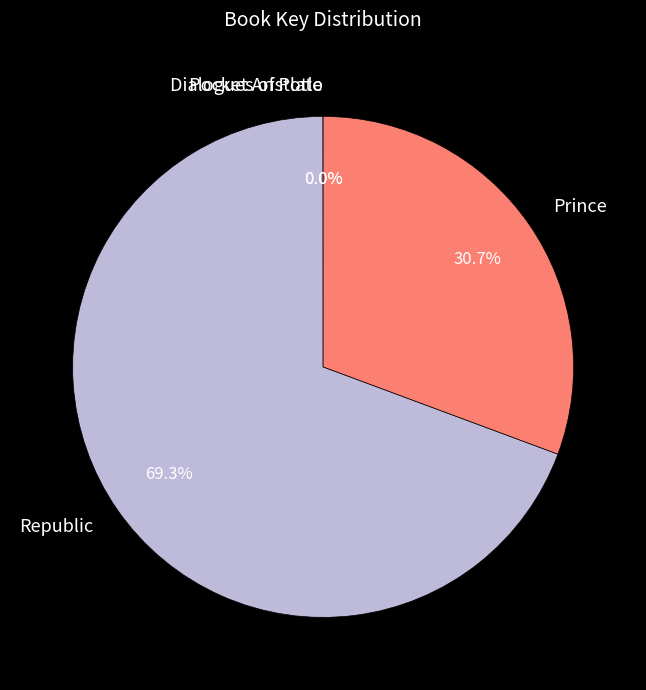

Is it true that Republic is 81% of the pie?

False